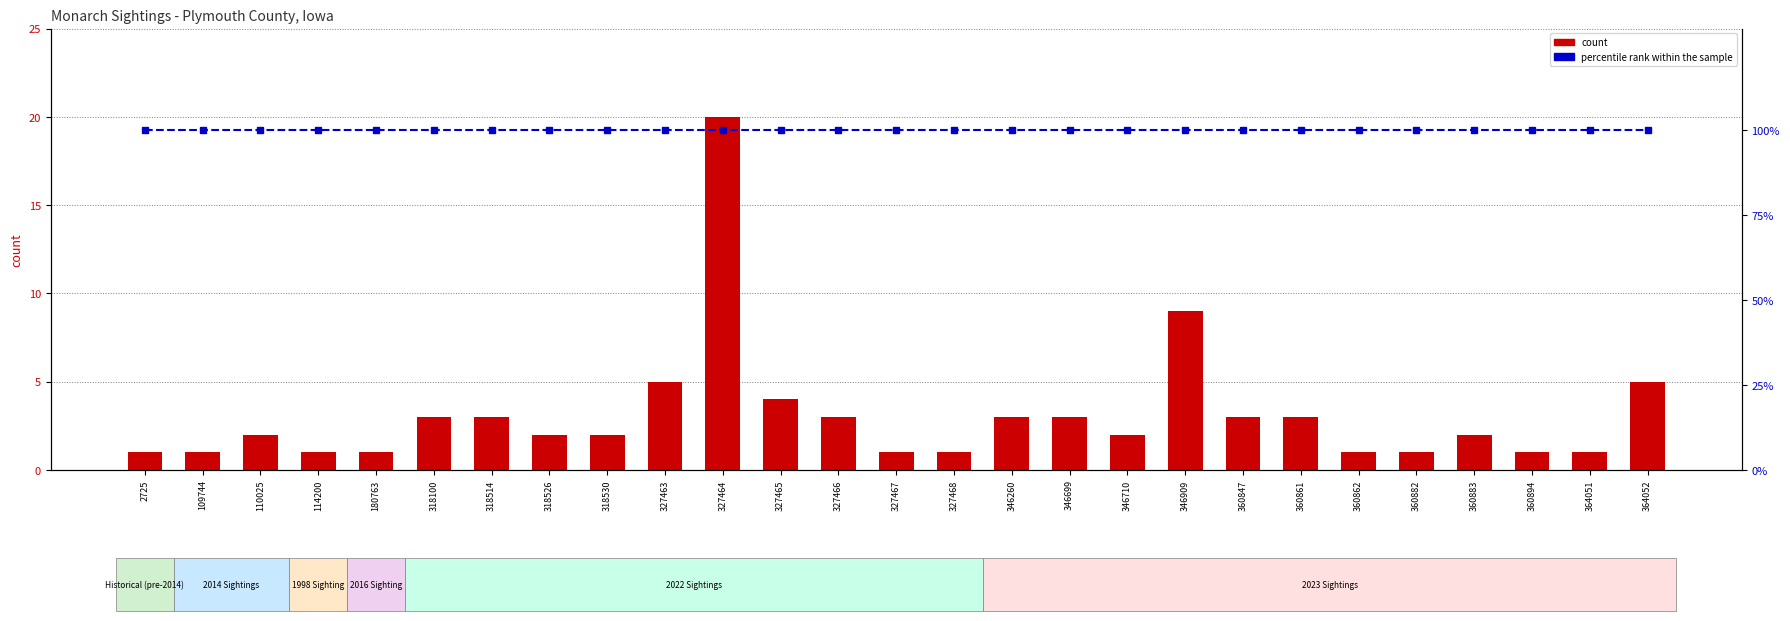

What are all the series names shown in the legend?

count, percentile rank within the sample